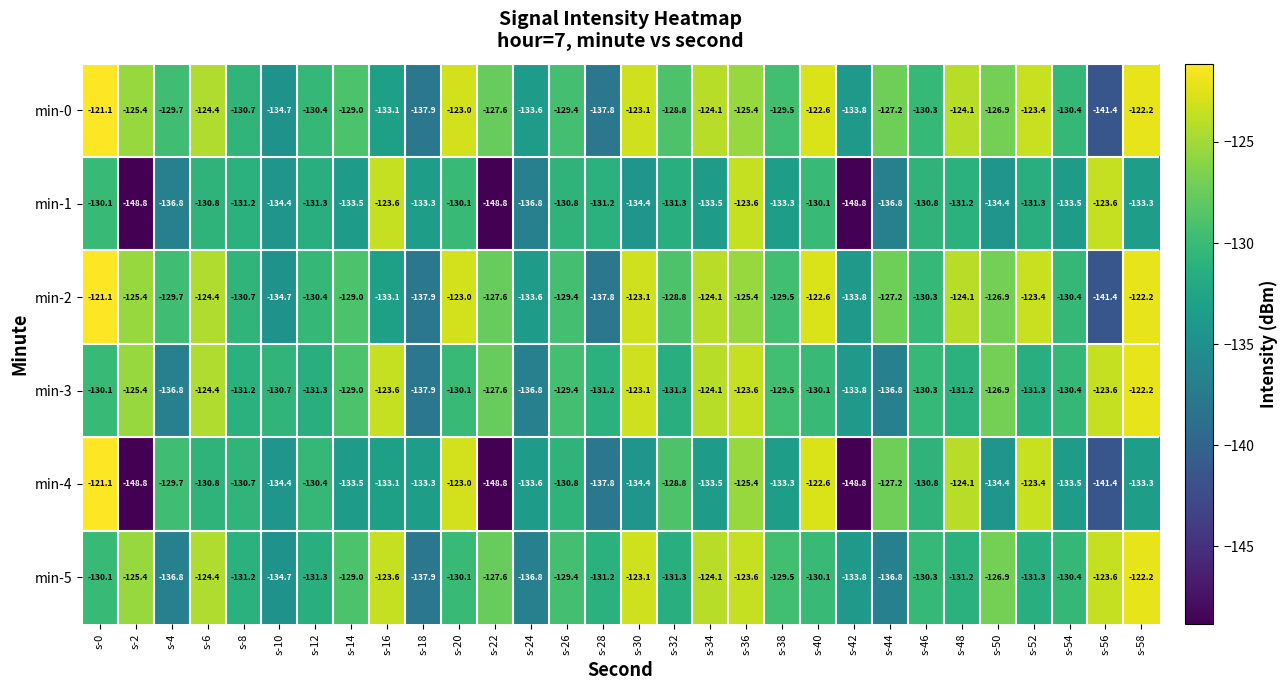

What is the spread (max minus min) of values at s-8?

0.5